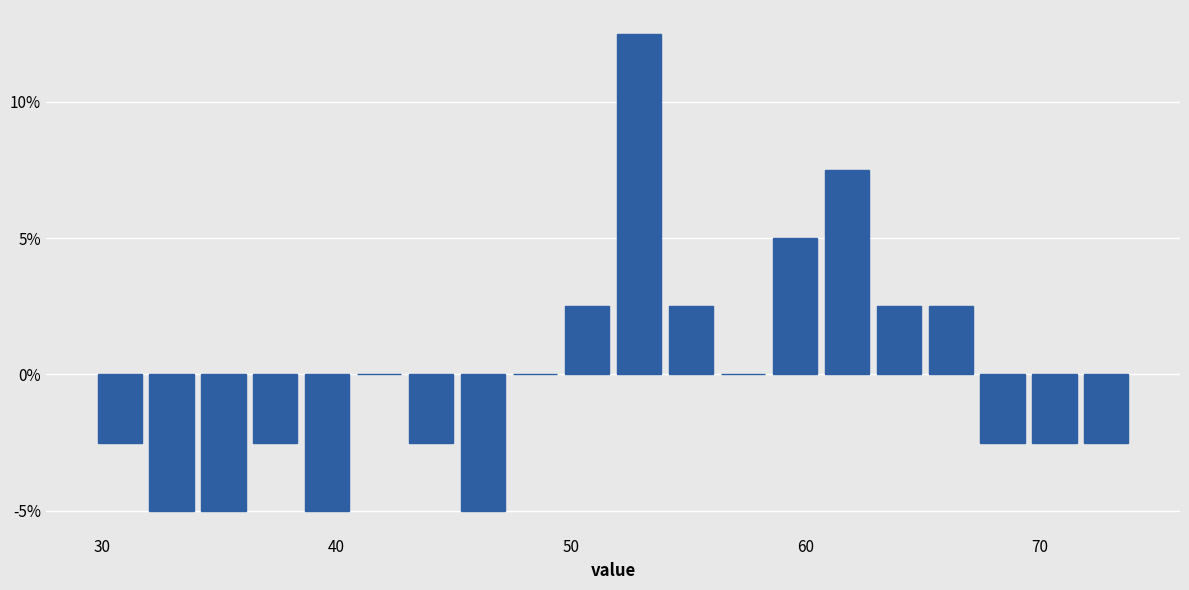

Around what value on the x-axis is the tallest bar? Give the approximate position of its centre, as read against the axis.

53